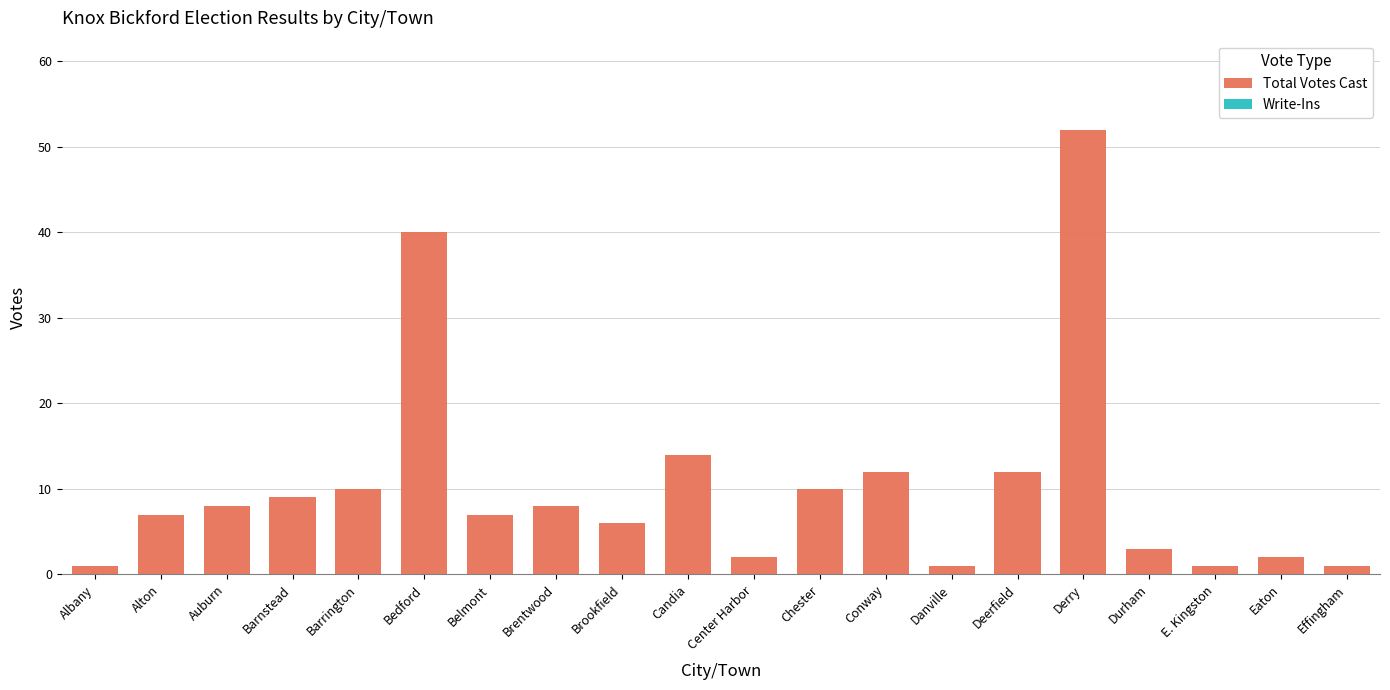

Reading right to left, what are all the values shown in this chart?

1	2	1	3	52	12	1	12	10	2	14	6	8	7	40	10	9	8	7	1